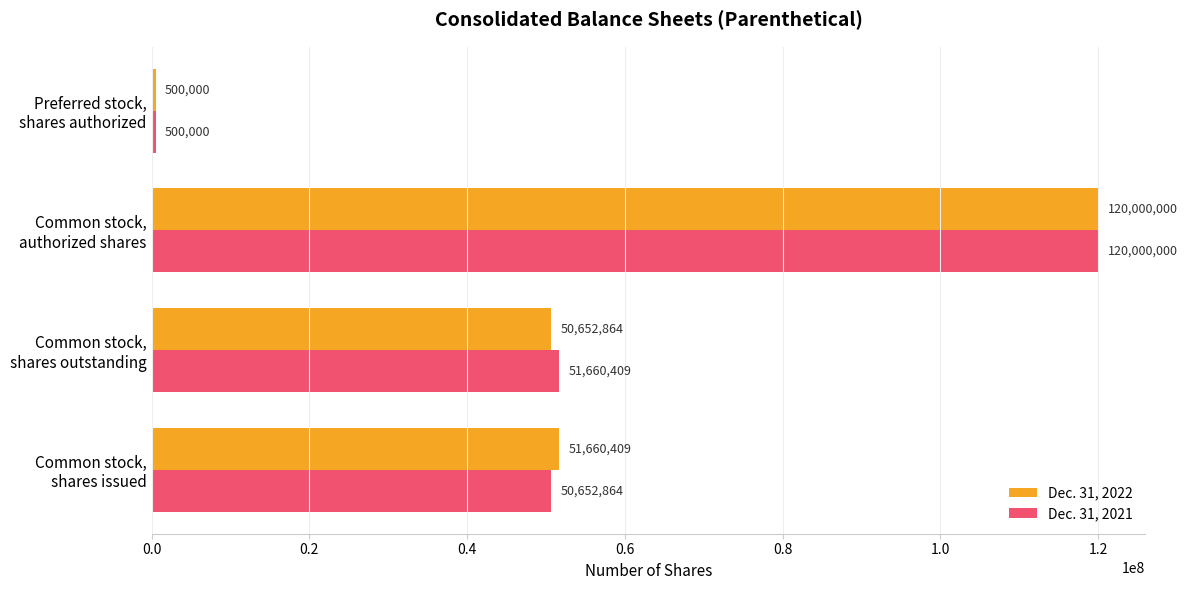

Count the number of categories in the chart.

4